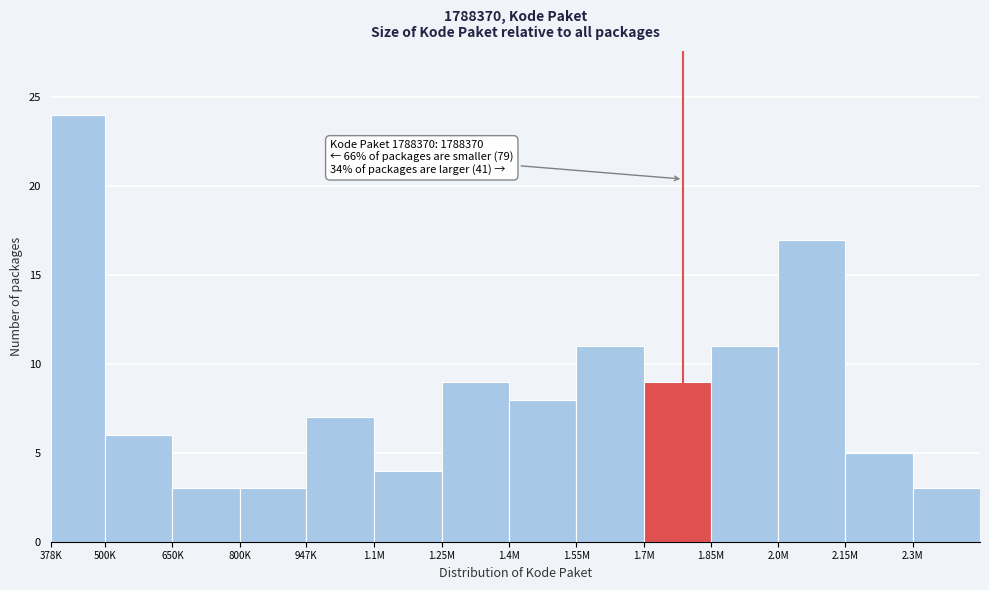

Reading right to left, transcribe all the data shown in this chart.

2.3M=3	2.15M=5	2.0M=17	1.85M=11	1.7M=9	1.55M=11	1.4M=8	1.25M=9	1.1M=4	947K=7	800K=3	650K=3	500K=6	378K=24